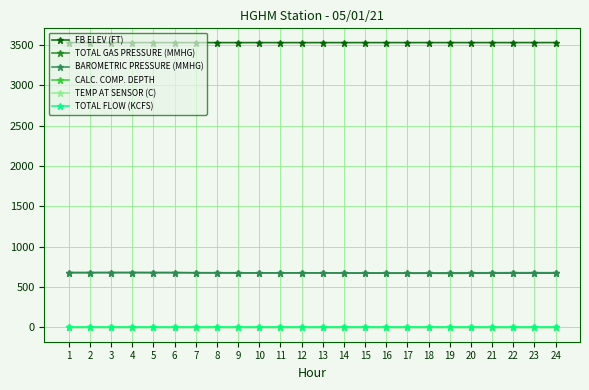

How many values in the TOTAL FLOW (KCFS) series exceed 5?

21